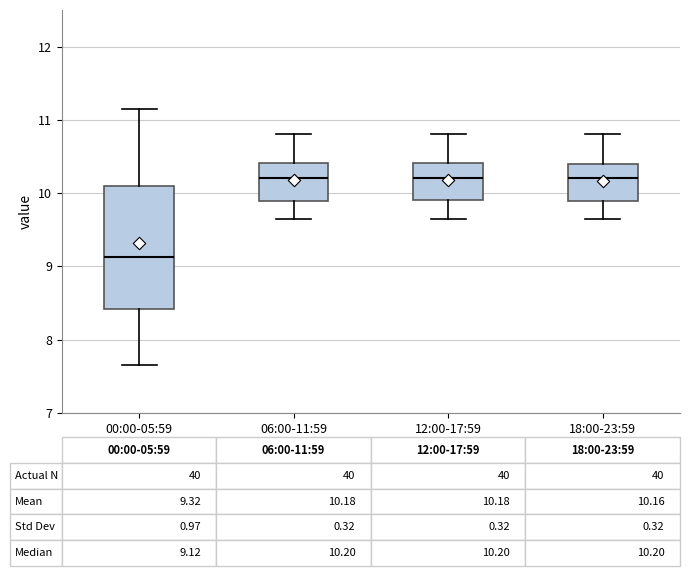

Comparing the boxes themselves (not the whiskers), which one is the tallest?

00:00-05:59